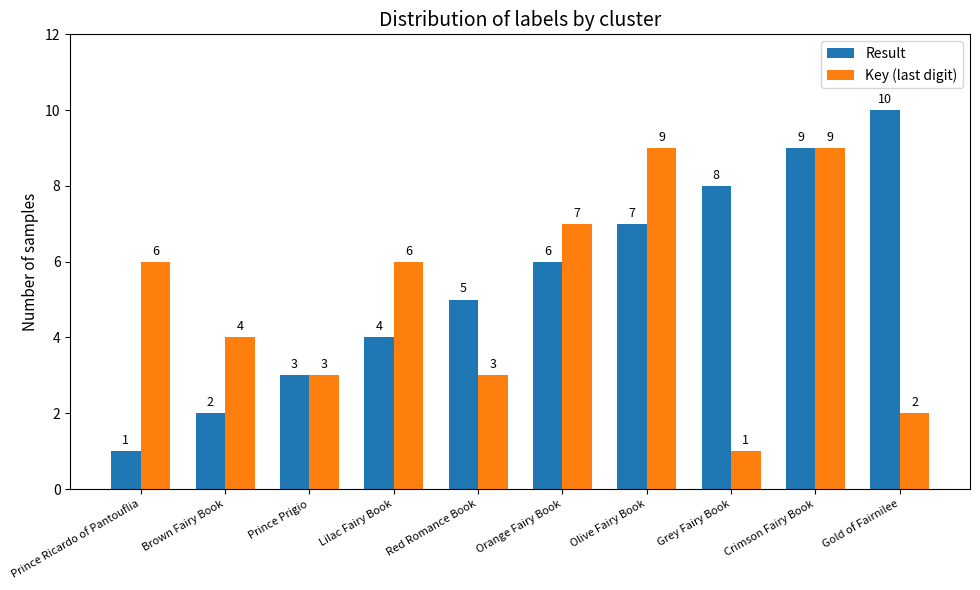

Rank the series by their maximum value, from highest to lowest.

Result, Key (last digit)